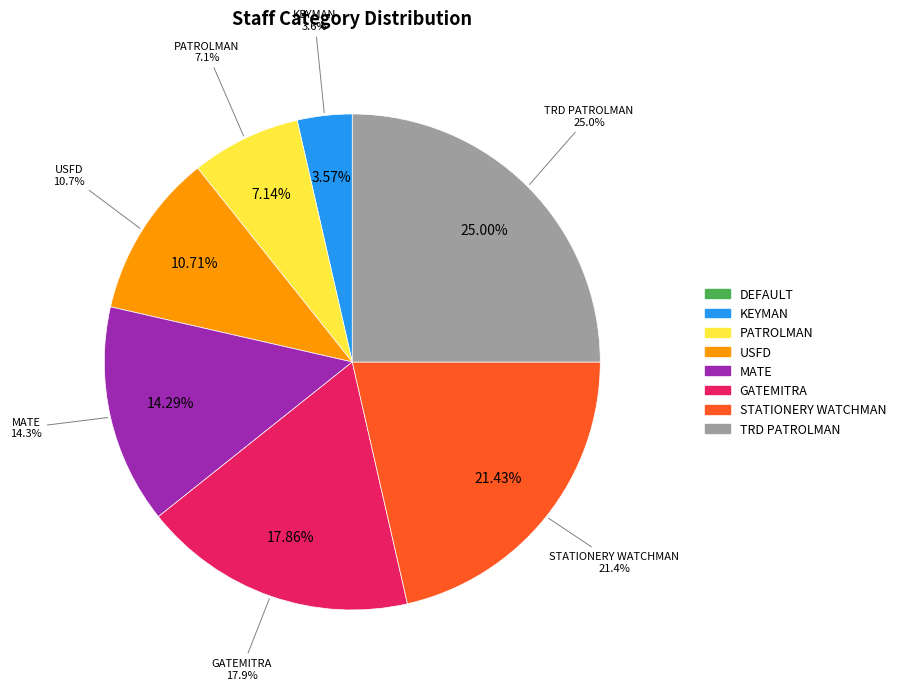

Count the number of slices in the pie.

8